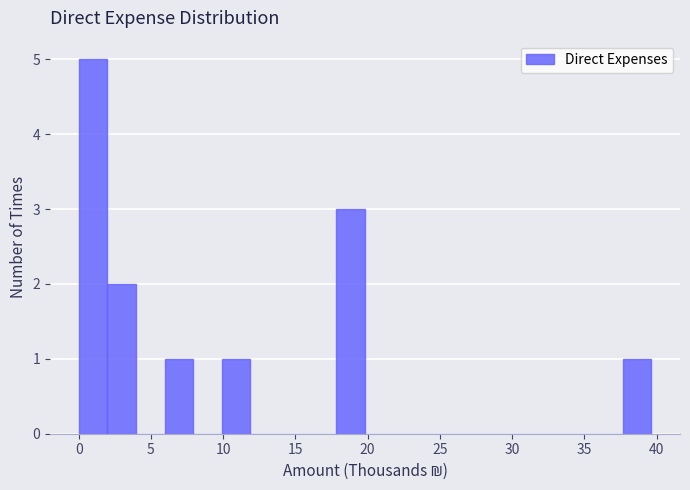

Read against the x-axis, roughly where is the centre of the tallest bar?

1.0